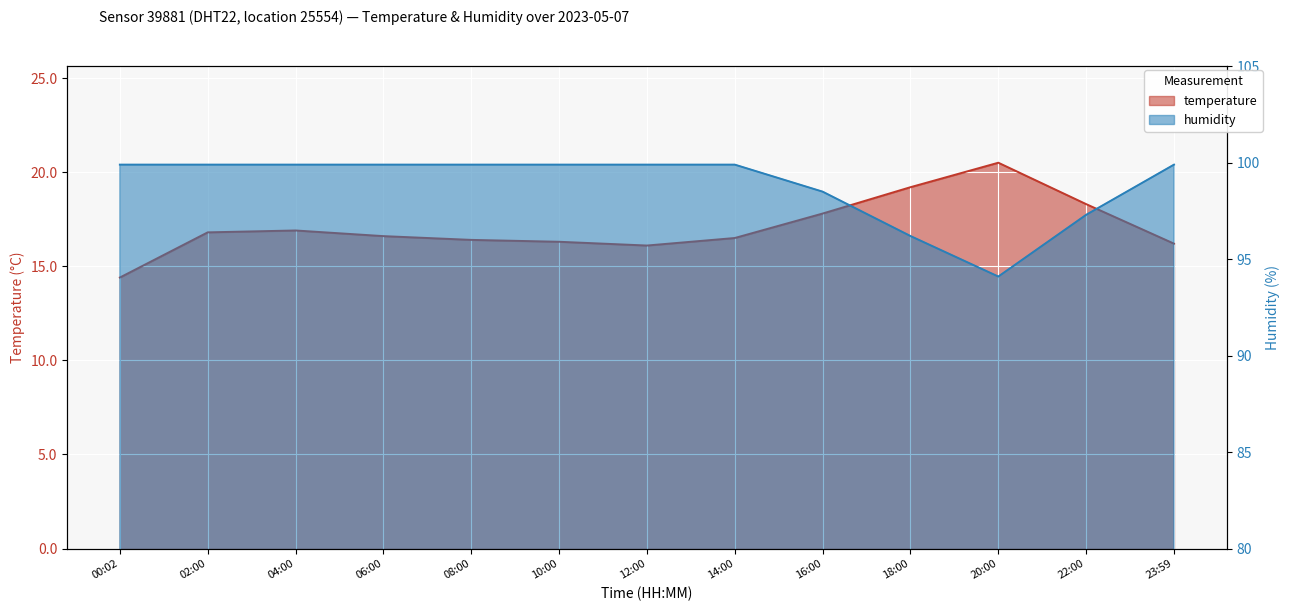

How many data points in temperature are above 16?

12